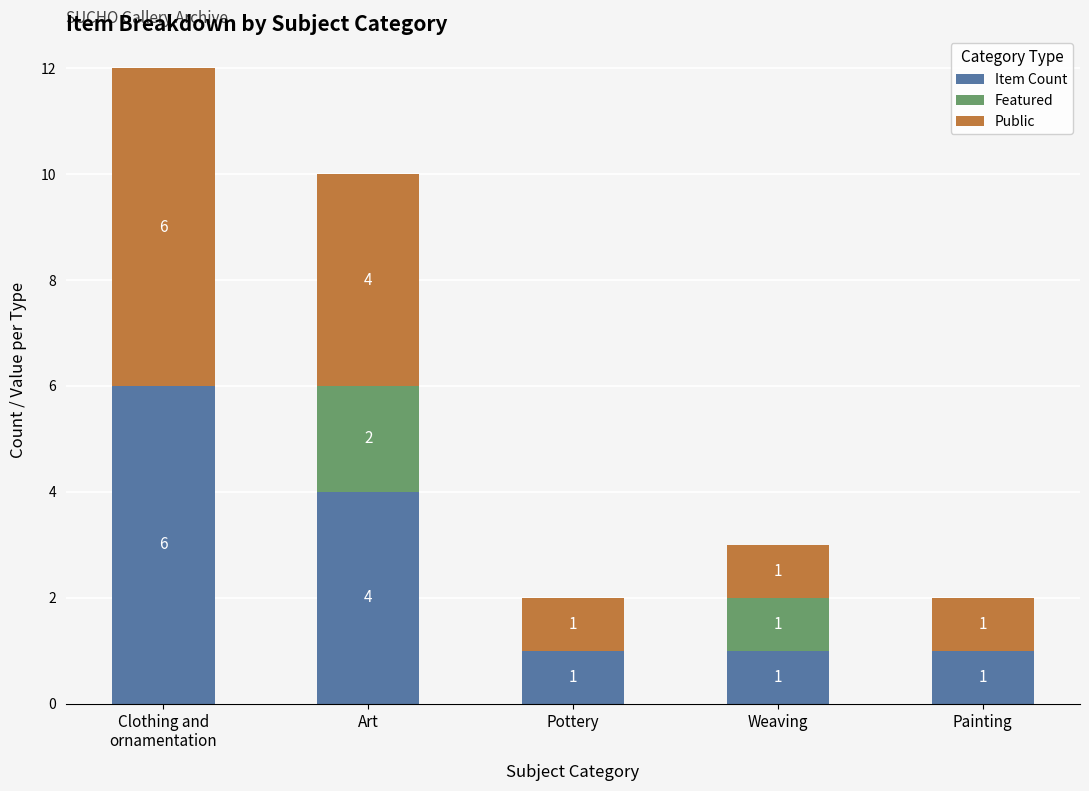

Are the bars grouped side by side (vs. stacked)?

No